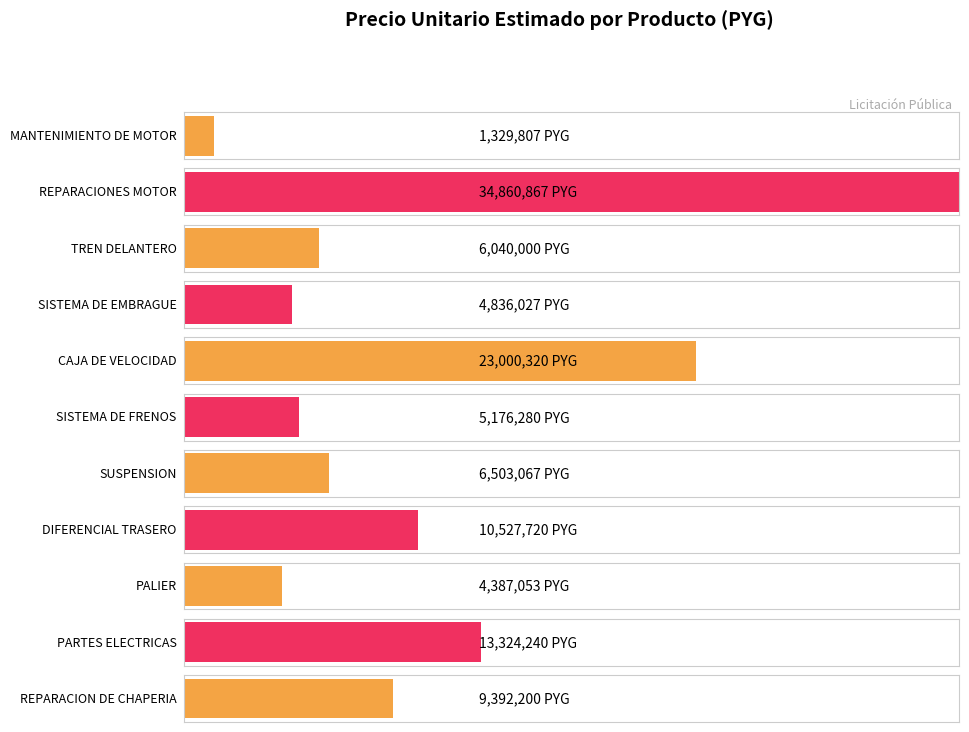

Is it true that the value at SISTEMA DE EMBRAGUE is 4836027?

True